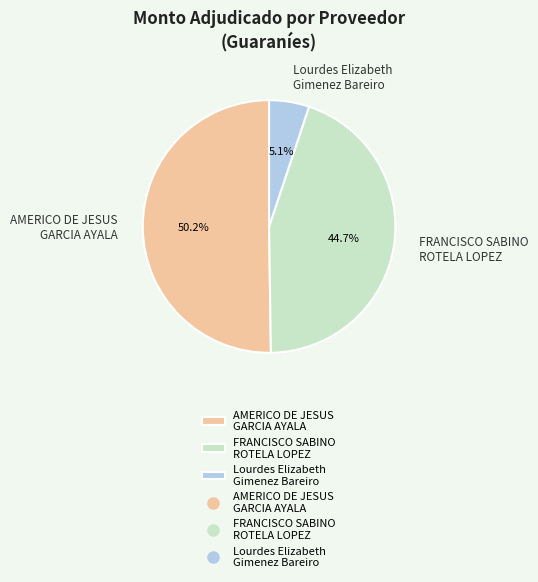

Do FRANCISCO SABINO ROTELA LOPEZ and AMERICO DE JESUS GARCIA AYALA together represent more than half of the pie?

Yes